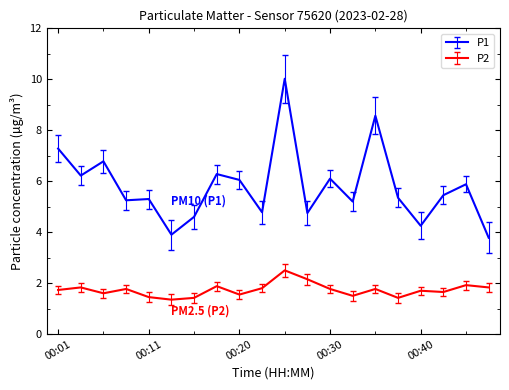

What is the maximum value shown in the chart?

10.0